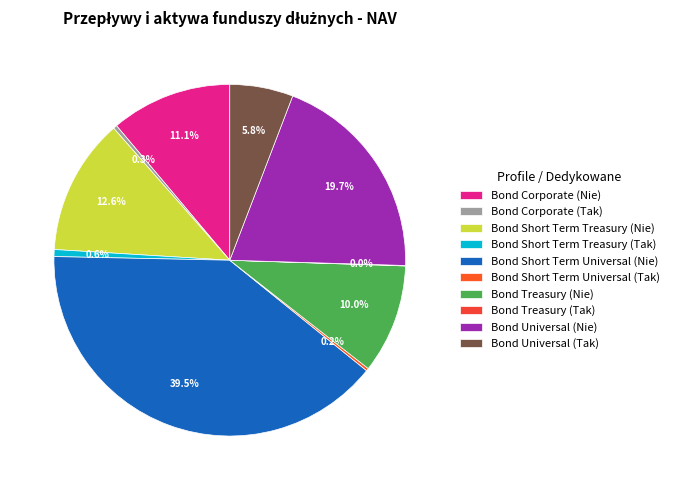

Count the number of slices in the pie.

10